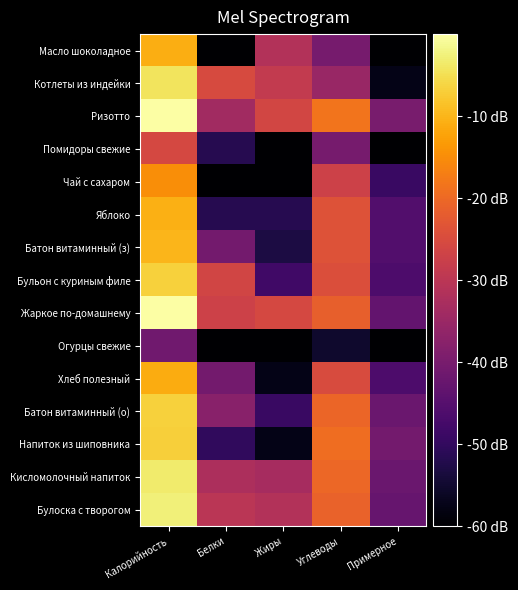

How many distinct data groups are displayed?

15